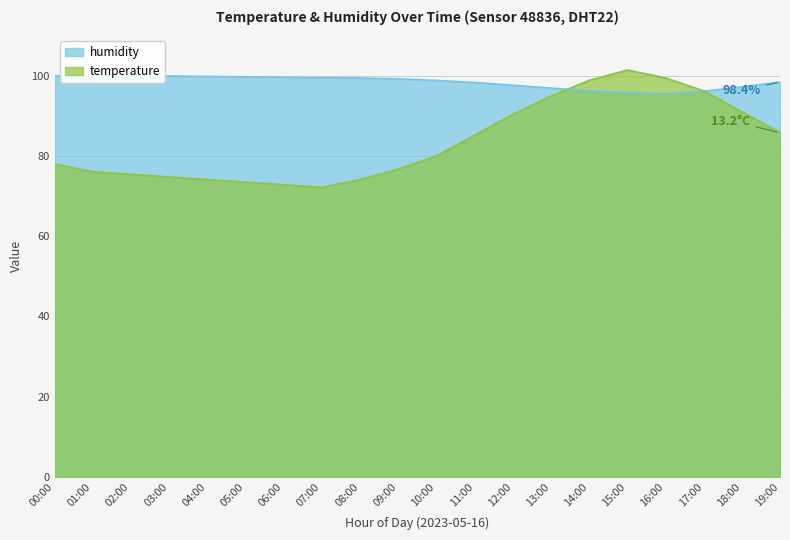

What is the difference between the humidity values at 11:00 and 16:00?

2.8